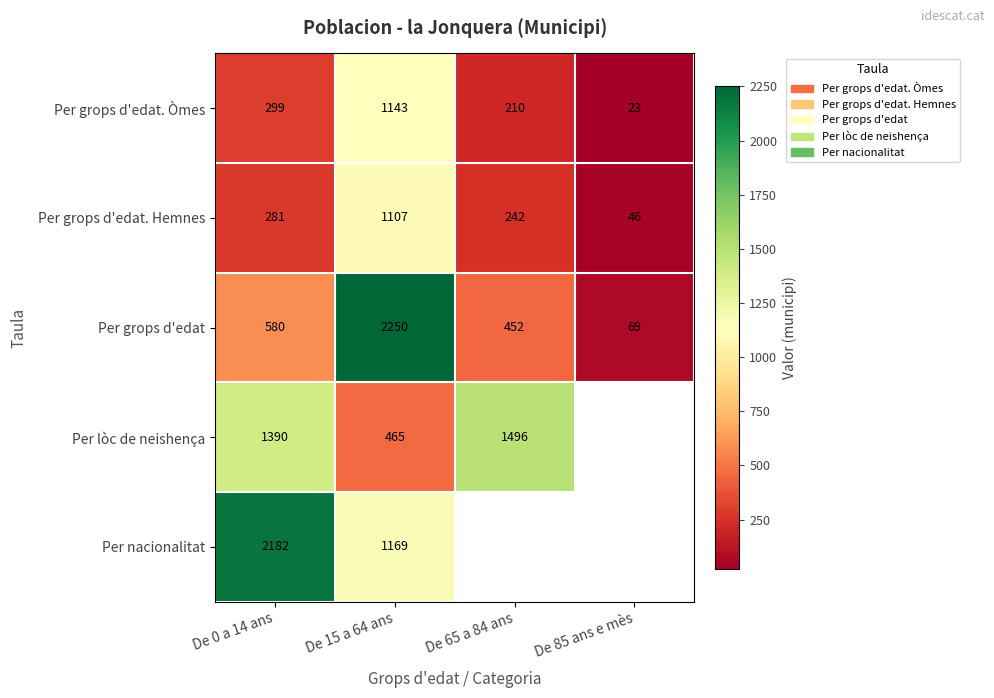

At which label does Per grops d'edat. Hemnes reach its minimum?

De 85 ans e mès